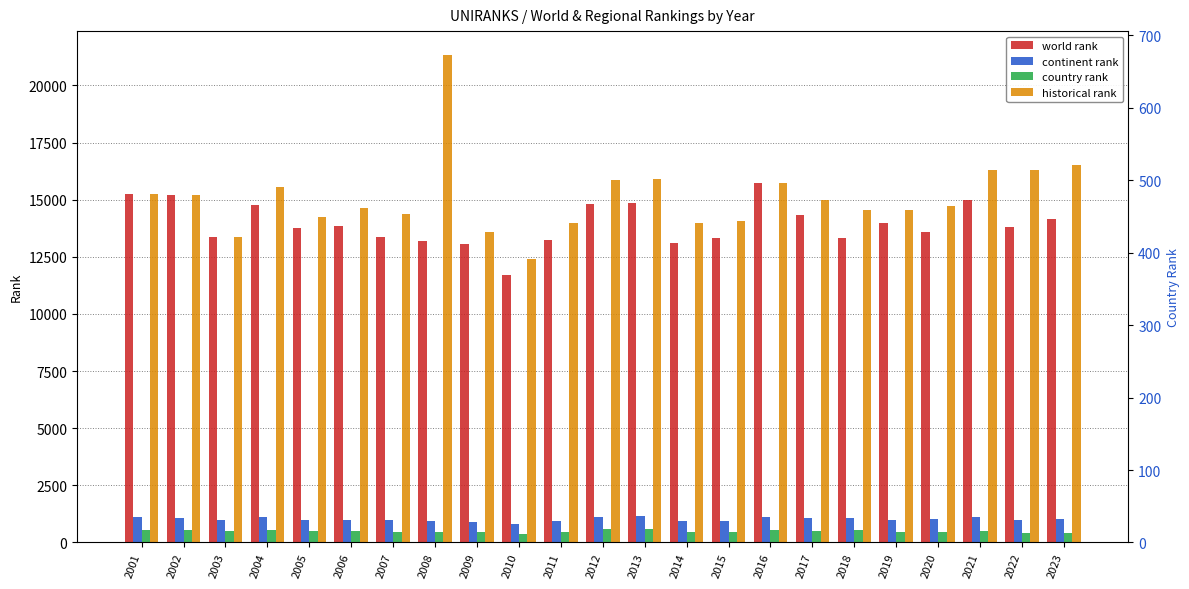

List the labels in order of continent rank value, largest first.

2013, 2012, 2004, 2016, 2021, 2001, 2002, 2018, 2017, 2023, 2020, 2022, 2006, 2003, 2005, 2007, 2019, 2015, 2008, 2011, 2014, 2009, 2010